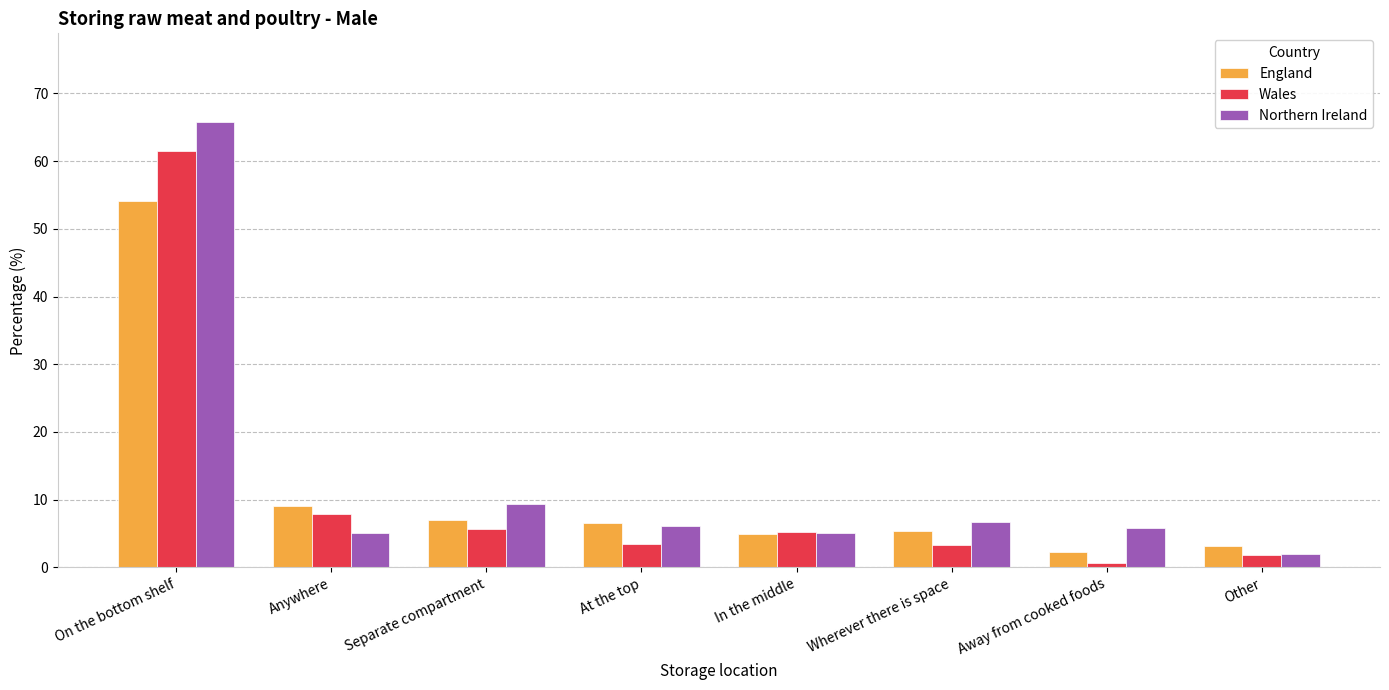

What is the label of the 6th bar from the right?

Separate compartment